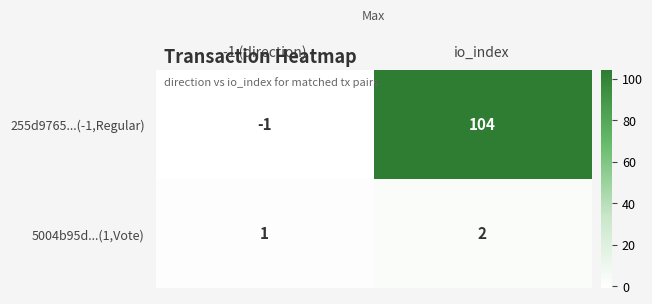

What is the sum of all 5004b95d...(1,Vote) values?

3